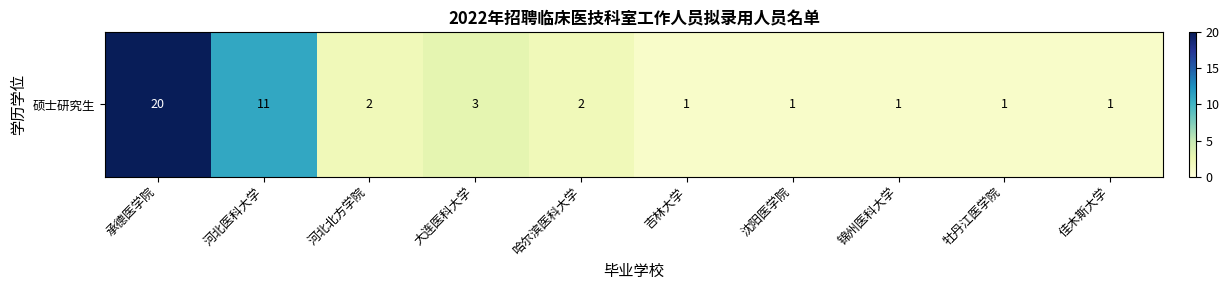

Between 河北北方学院 and 哈尔滨医科大学, which is larger?

河北北方学院